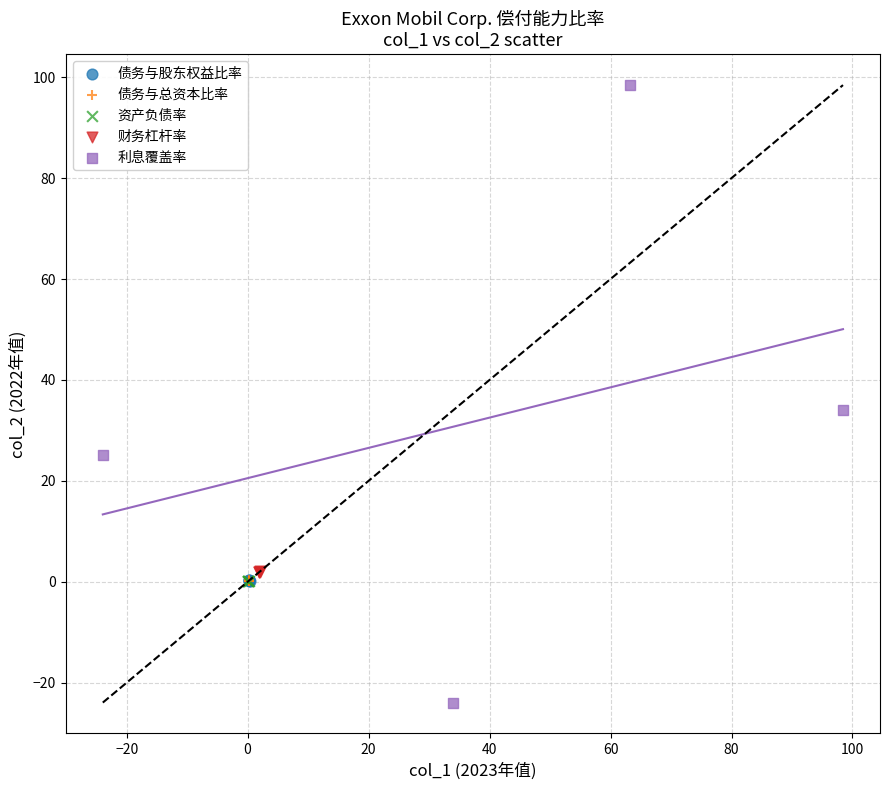

Which series has the widest spread of Y values?

利息覆盖率